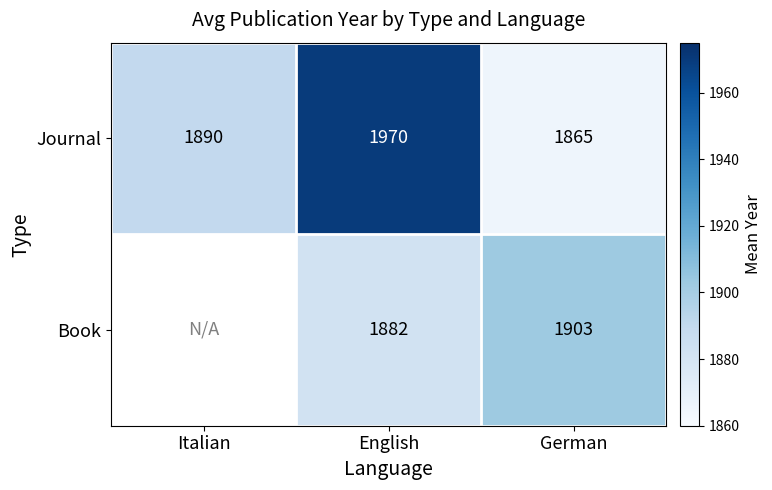

Rank the categories by Journal value from lowest to highest.

German, Italian, English